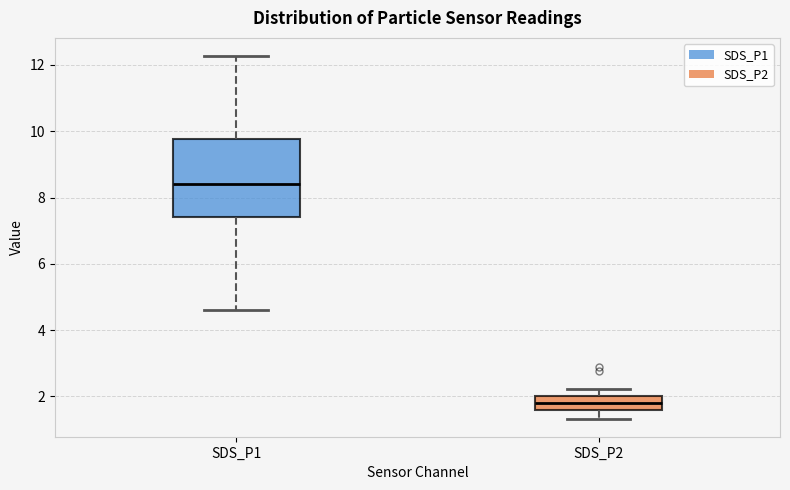

Reading left to right, read every box against the y-axis: the position of its median line, the range the box covers, and the ends of its whiskers. The values are not printed on the chart, so give them approximately, as read against the axis.

SDS_P1: median 8.4, box 7.4 to 9.8, whiskers 4.6 to 12.2
SDS_P2: median 1.8, box 1.6 to 2.0, whiskers 1.4 to 2.2